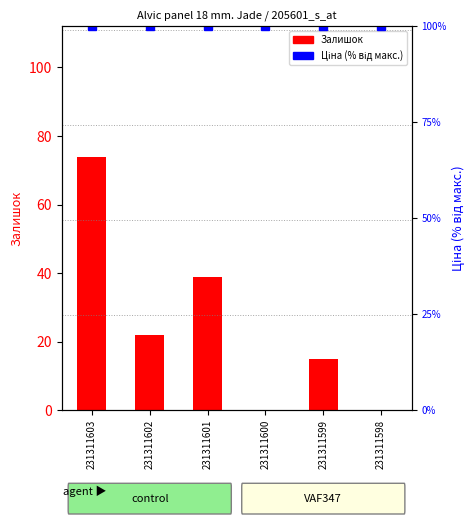

Reading left to right, what are all the values shown in this chart?

Залишок: 231311603=74	231311602=22	231311601=39	231311600=0	231311599=15	231311598=0
Ціна (% від макс.): 231311603=100	231311602=100	231311601=100	231311600=100	231311599=100	231311598=100